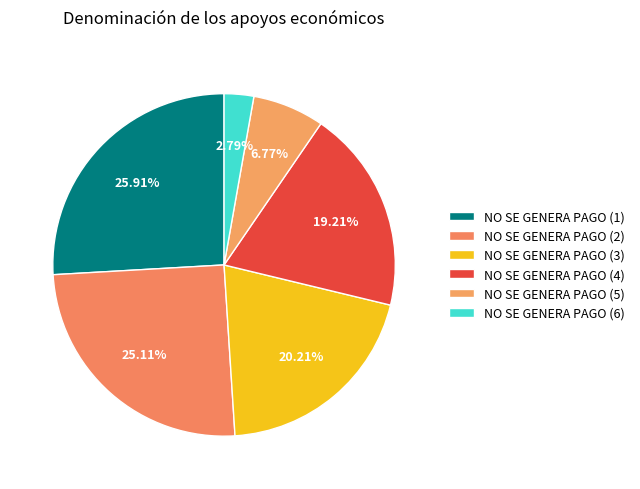

What portion of the pie excludes NO SE GENERA PAGO (4)?

80.8%